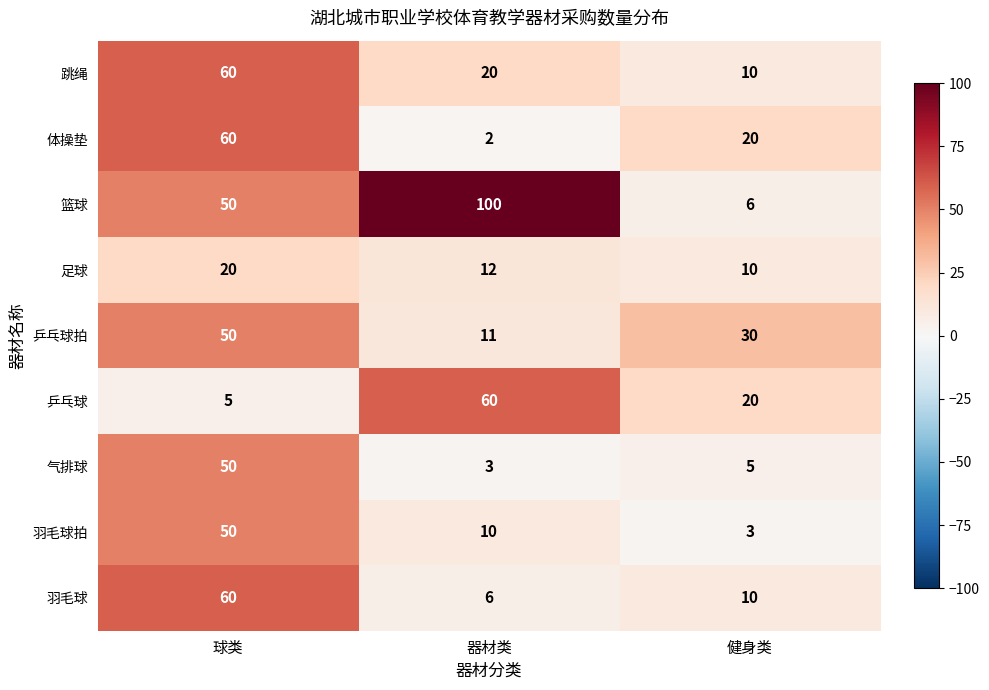

What is the difference between the maximum and minimum values in the 足球 series?

10